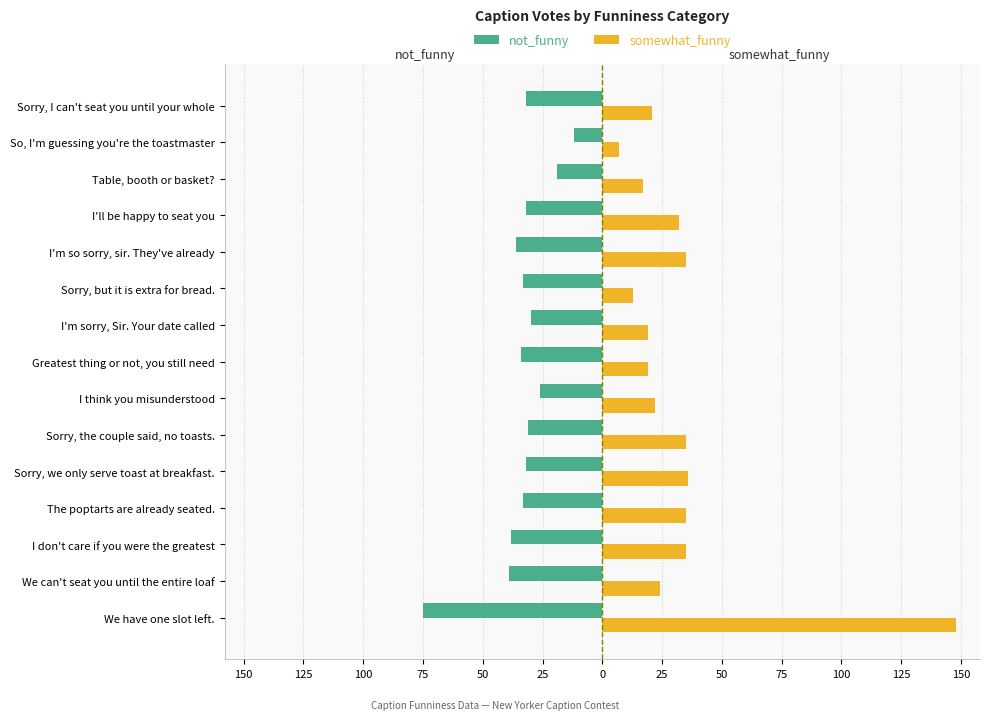

What is the value of the not_funny bar at the 15th from the left?

-32